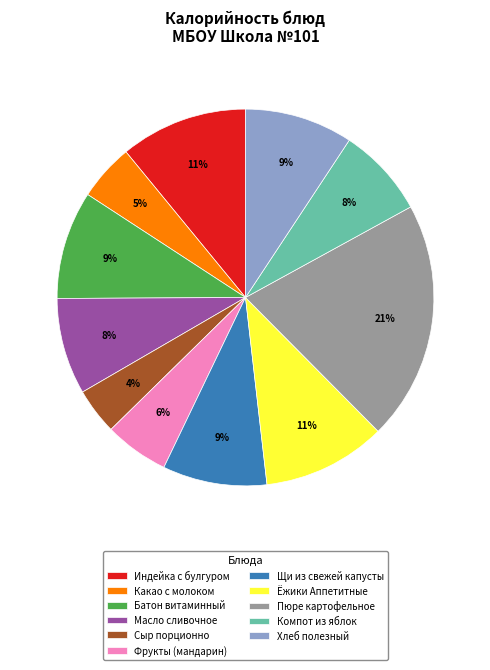

Which has a higher value, Батон витаминный or Ёжики Аппетитные?

Ёжики Аппетитные